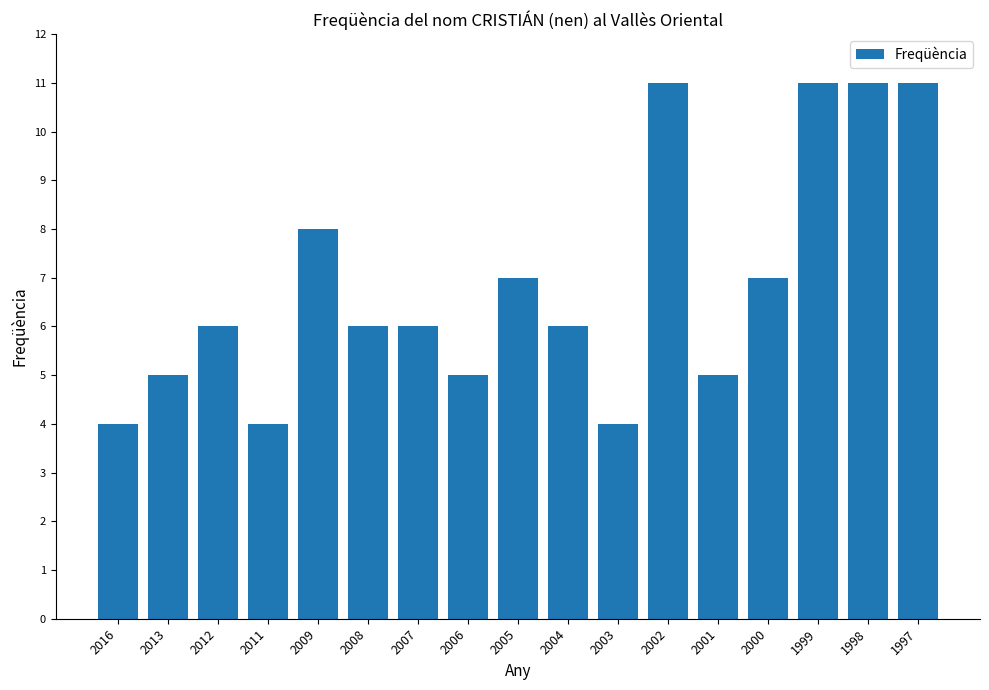

What is the difference between the maximum and second lowest values?

7